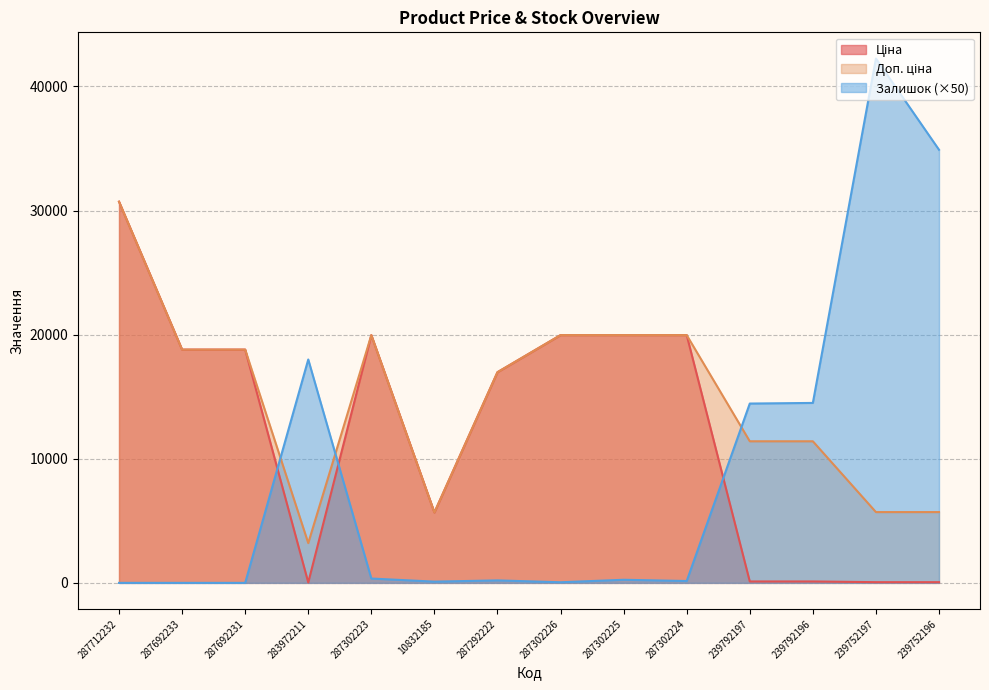

At which category is the sum across all series the highest?

287712232